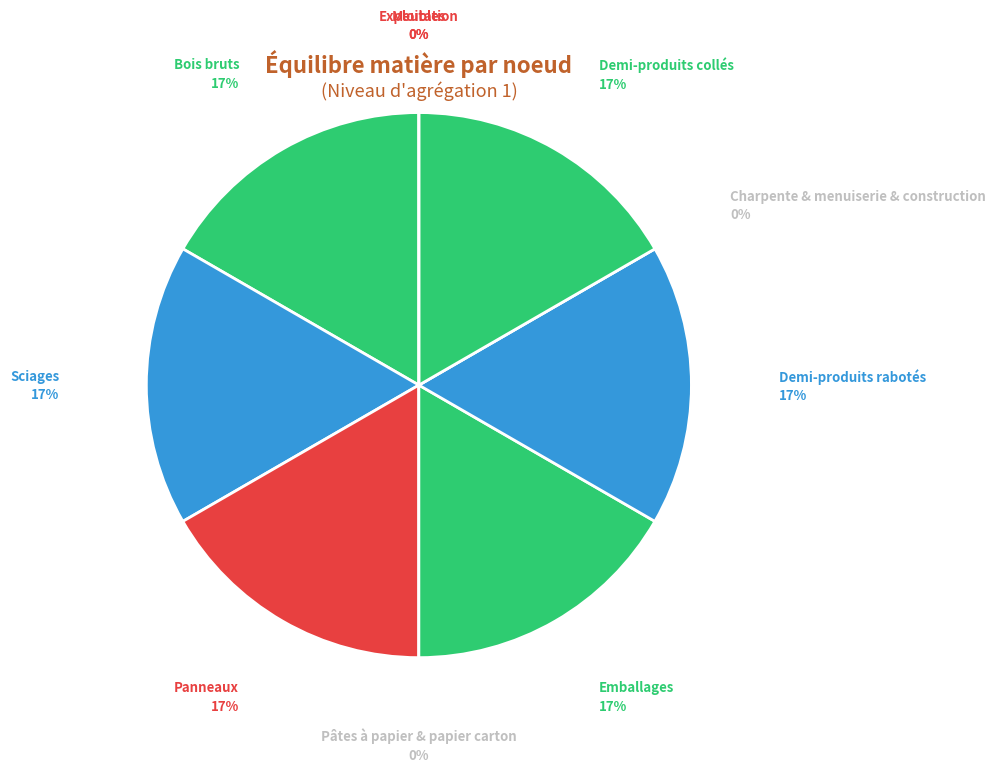

What is the change in value from Panneaux to Meubles?

-1